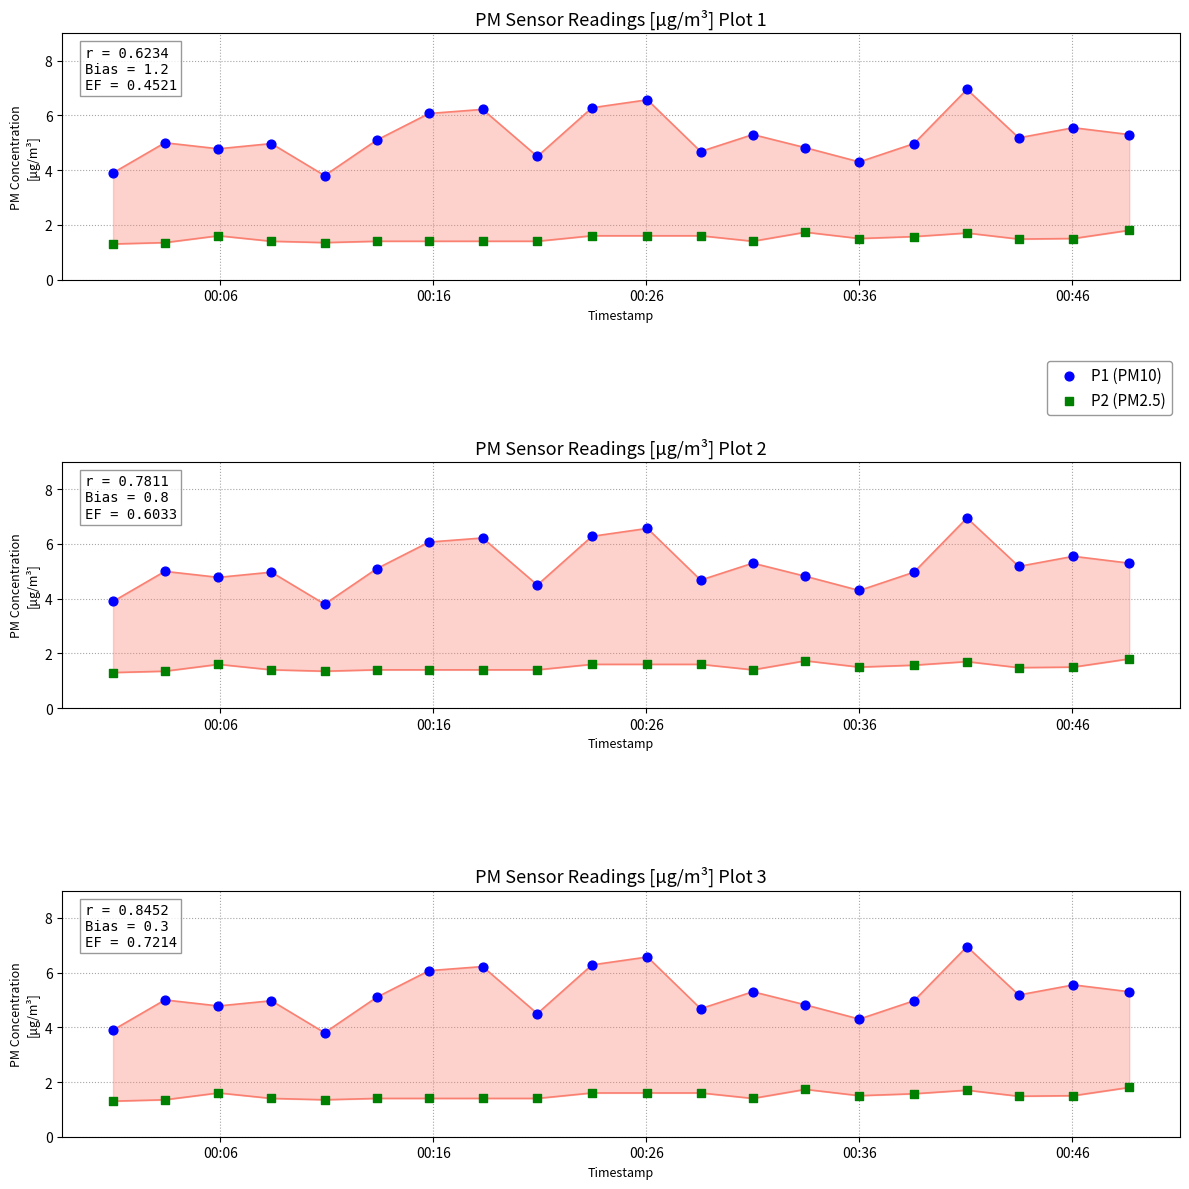

Which series contains the highest Y value?

P1 (PM10)